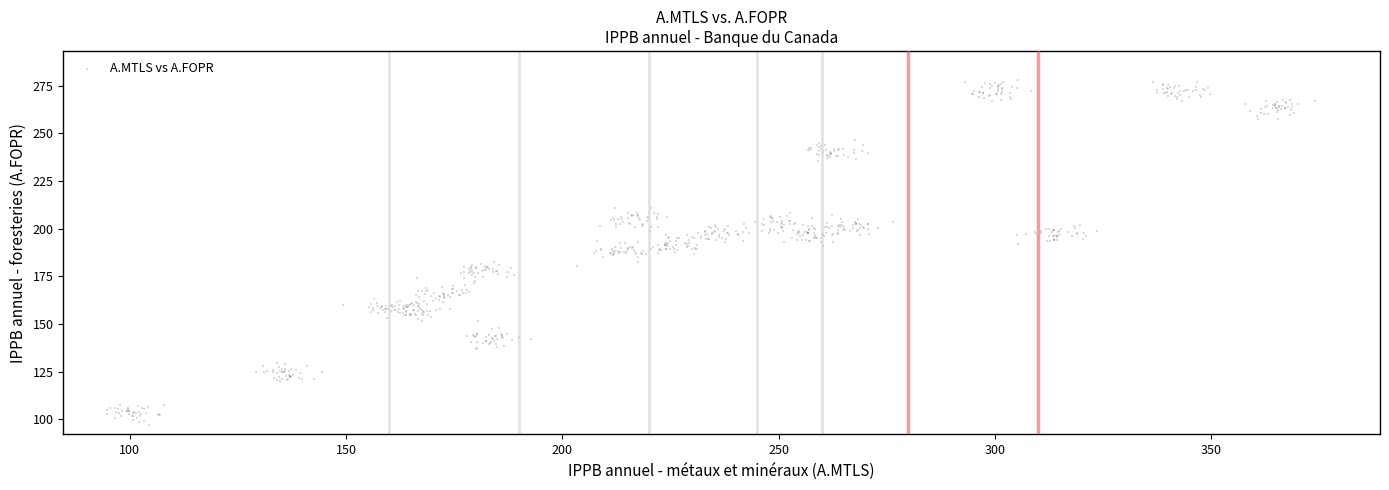

What is the range of X values (max minus min)?

279.5